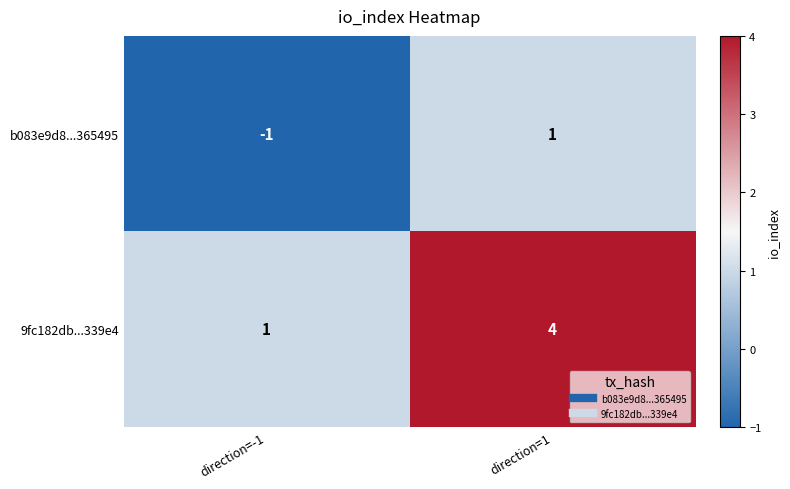

What is the difference between the 9fc182db...339e4 values at direction=-1 and direction=1?

3